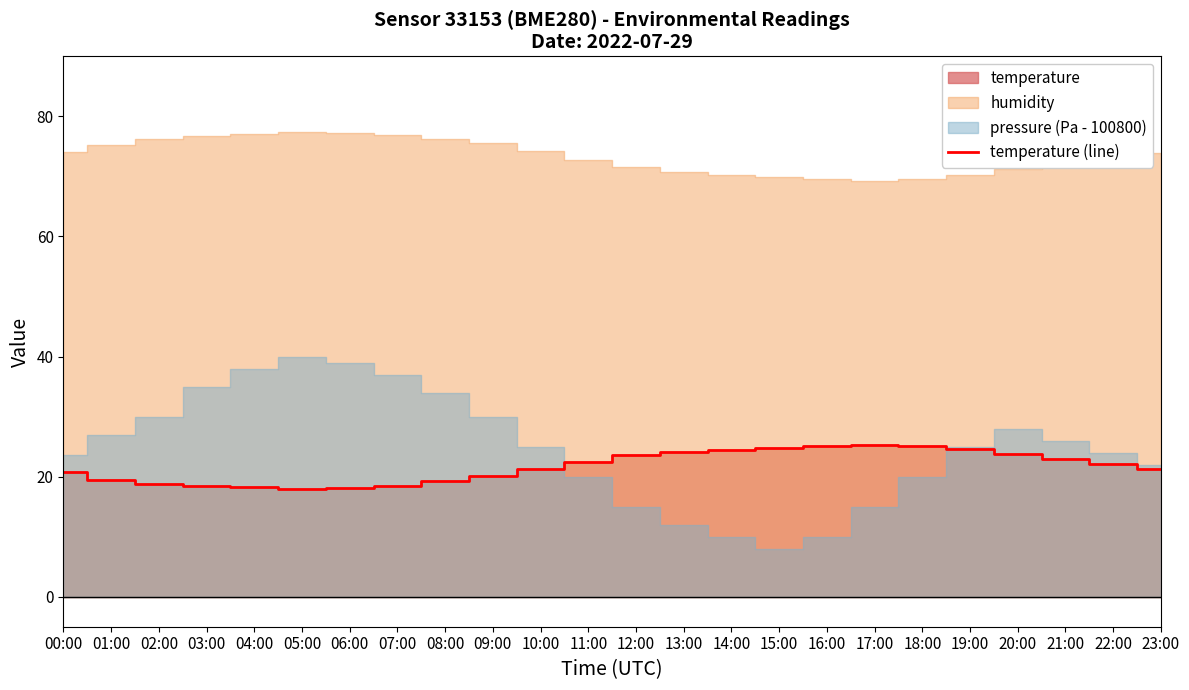

Reading left to right, list all the values displayed in this chart.

20.9	19.4	18.8	18.5	18.2	18.0	18.1	18.5	19.2	20.1	21.3	22.5	23.6	24.1	24.5	24.8	25.1	25.3	25.1	24.6	23.8	22.9	22.1	21.3